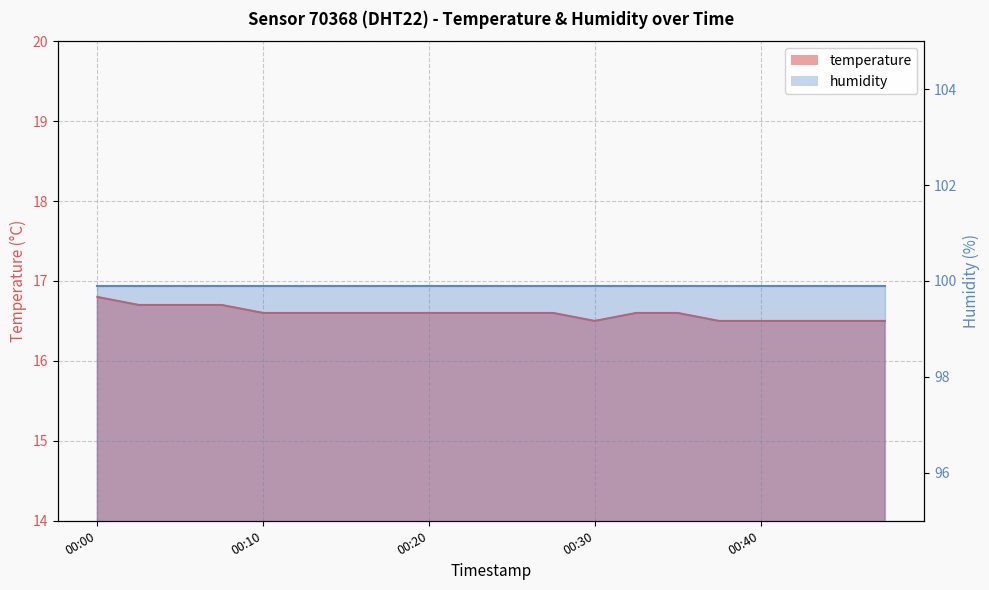

What is the ratio of the value at 00:05 to the value at 00:20?

1.0